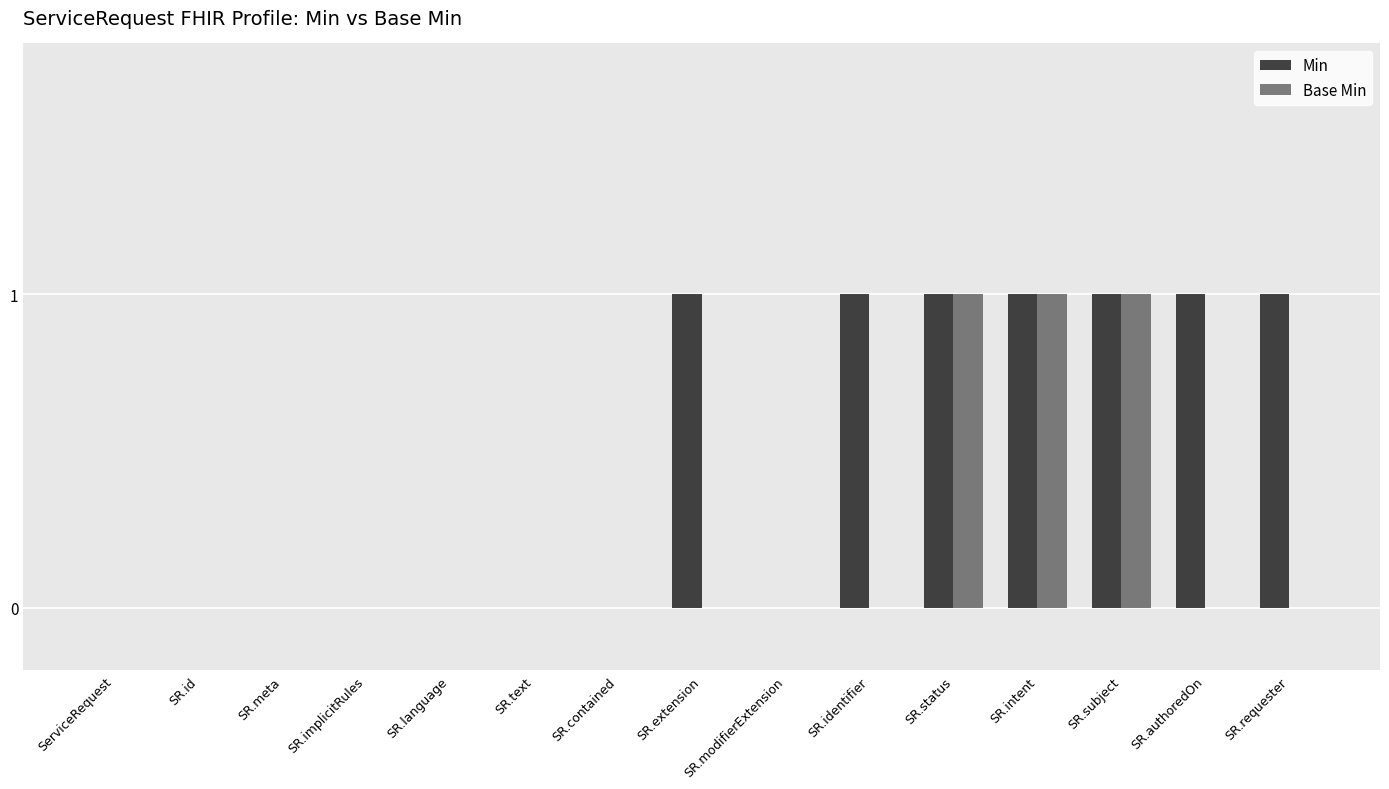

Is the value of Base Min at SR.extension greater than the value of Min at SR.subject?

No